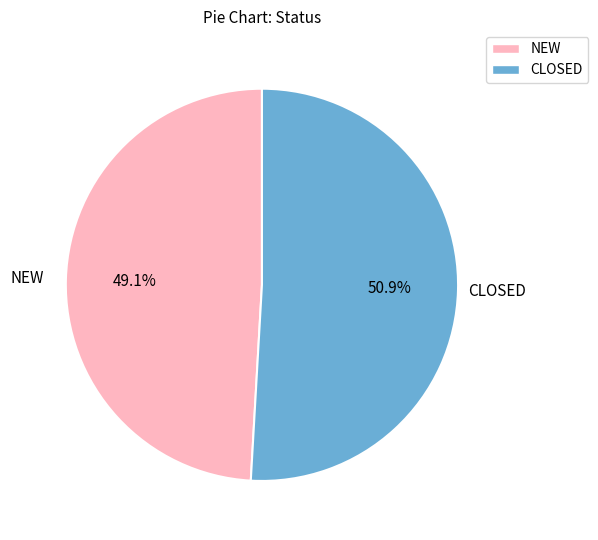

Which slice is the smallest?

NEW